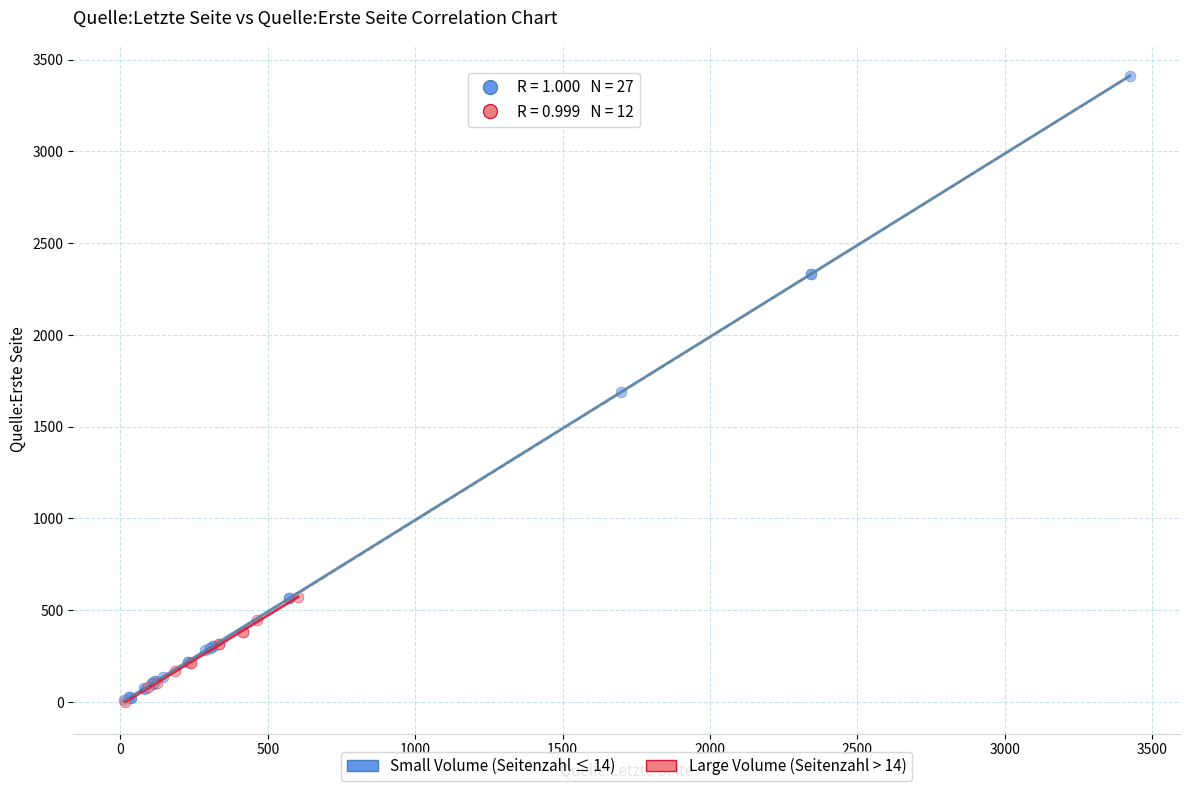

Which series has the widest spread of Y values?

Small Volume (Seitenzahl ≤ 14)